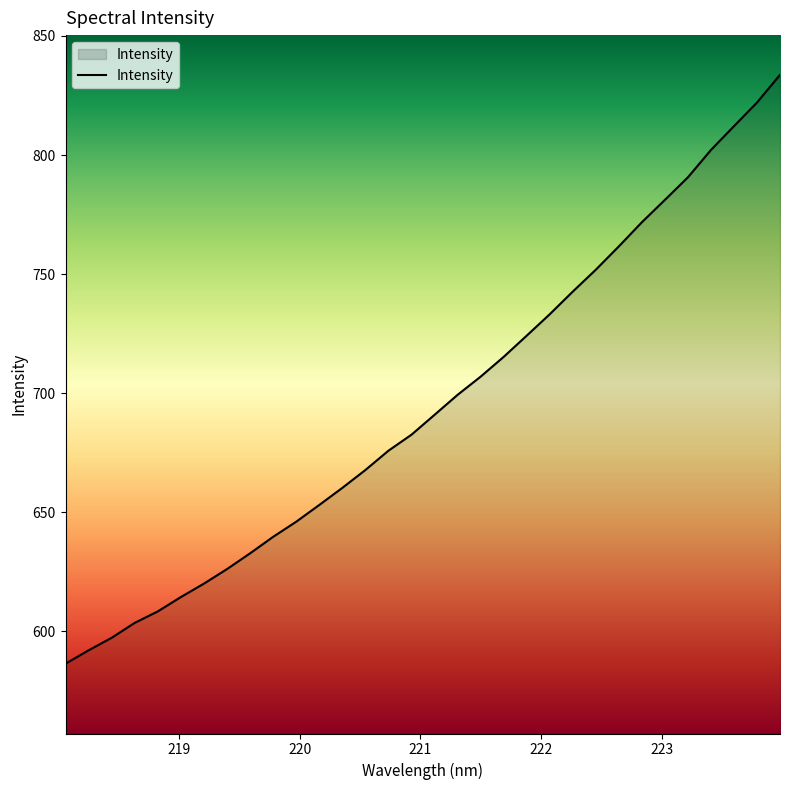

What is the difference between the maximum and second lowest values?

241.7